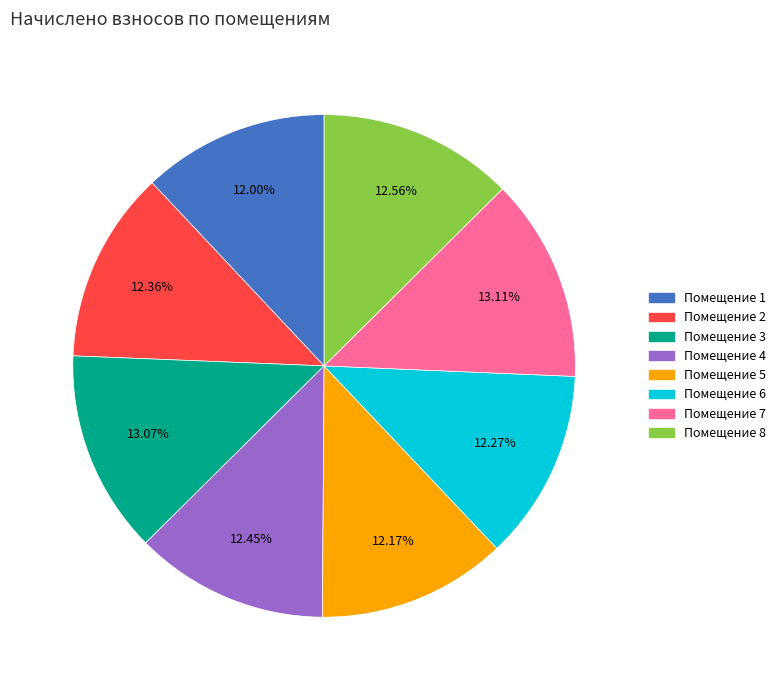

Is there a majority slice in this chart?

No